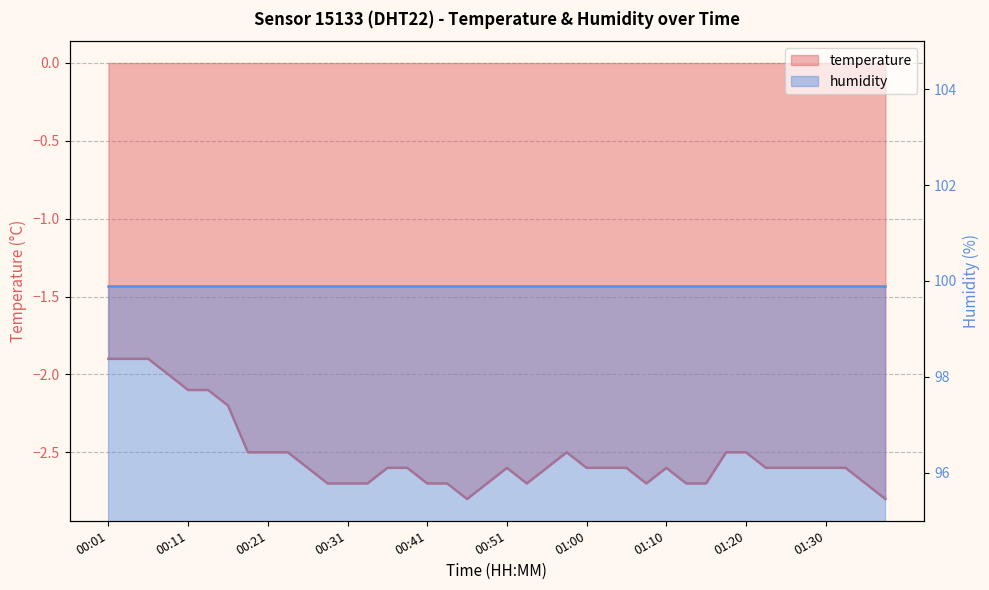

The chart shows a value of -2.6 at 01:27. True or false?

True